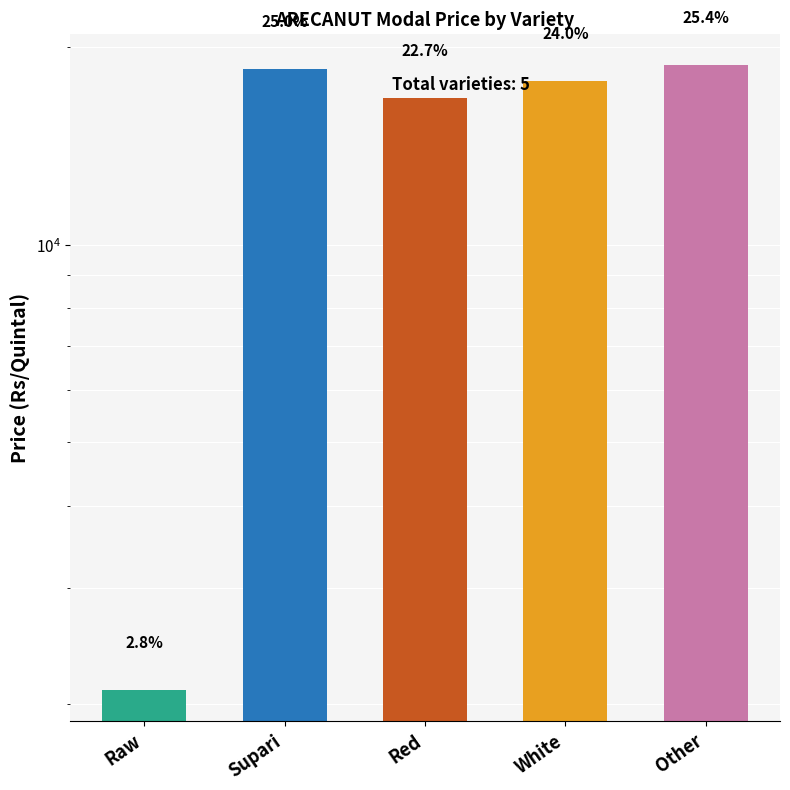

What is the change in value from White to Other?

+1023.1